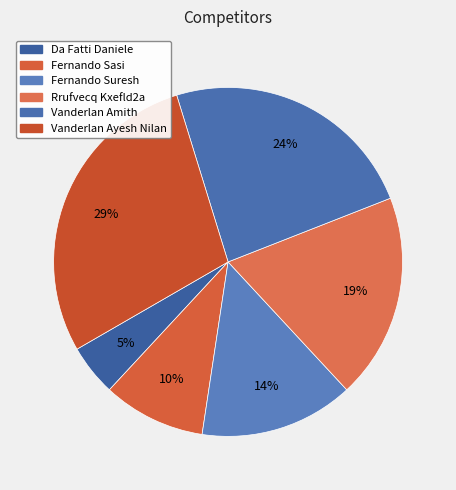

How many slices are in this pie chart?

6